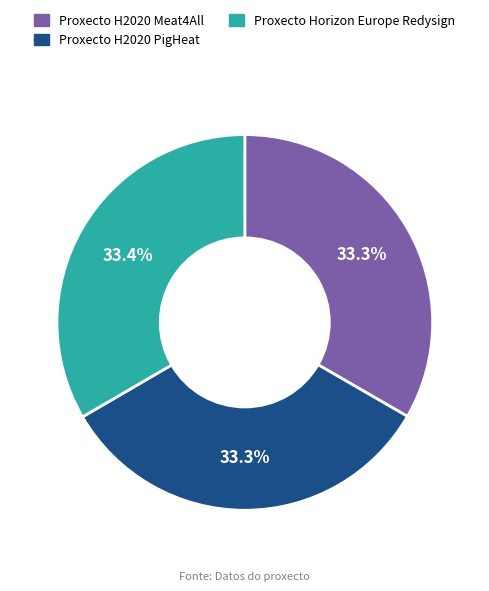

Is Proxecto H2020 Meat4All the majority of the pie?

No